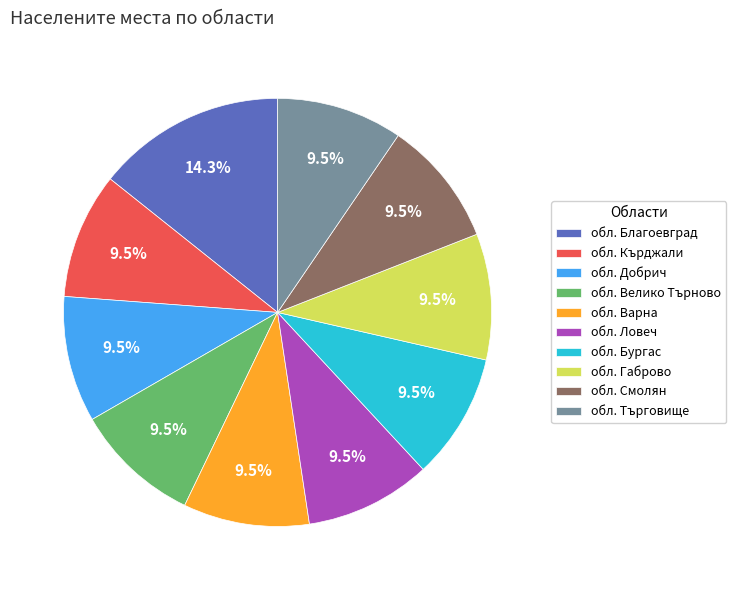

Do обл. Смолян and обл. Габрово together represent more than half of the pie?

No